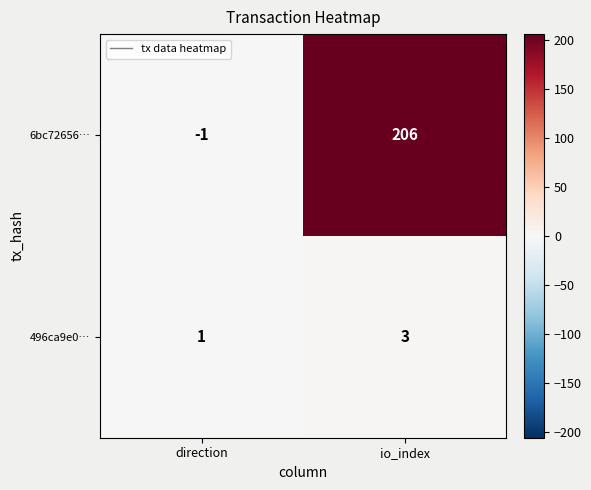

List the series in order of their peak value, lowest first.

496ca9e0…, 6bc72656…